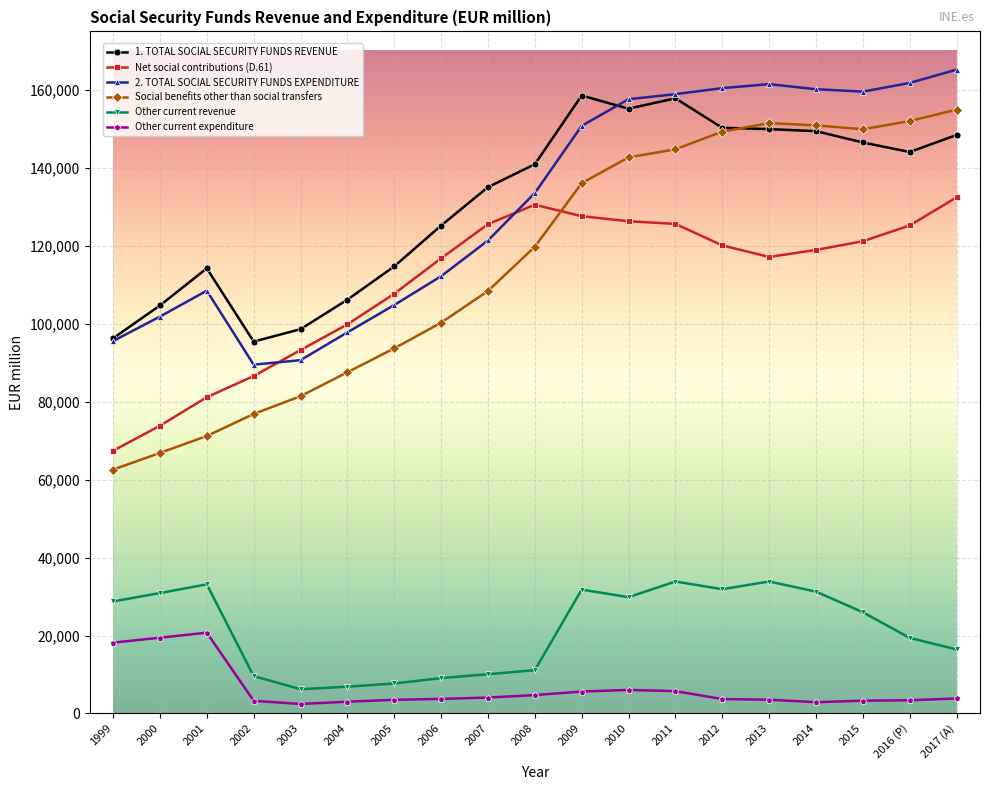

How many data points in Other current revenue are less than 25975?

9